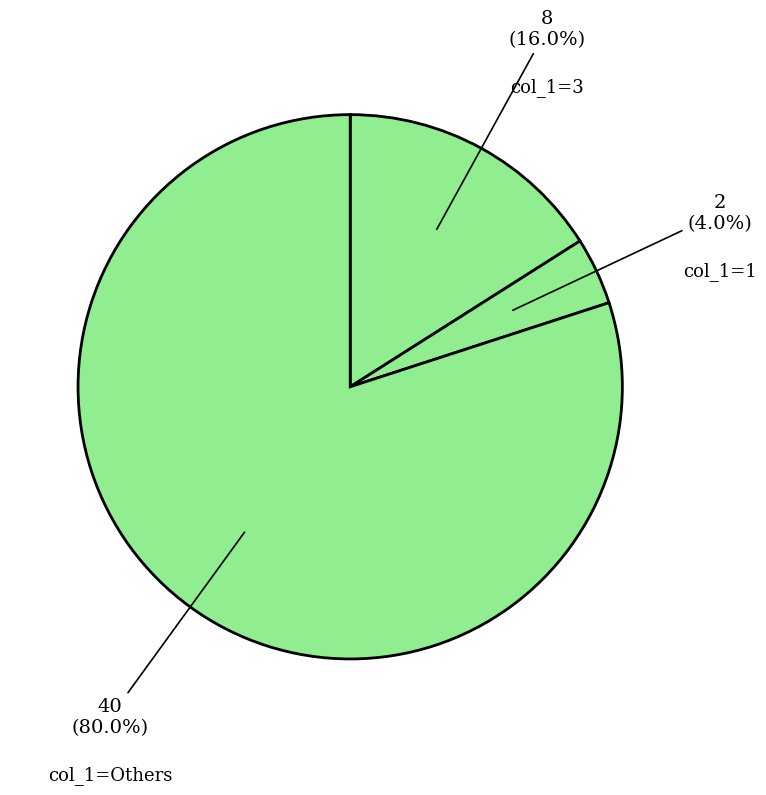

Which slice is the largest?

col_1=Others